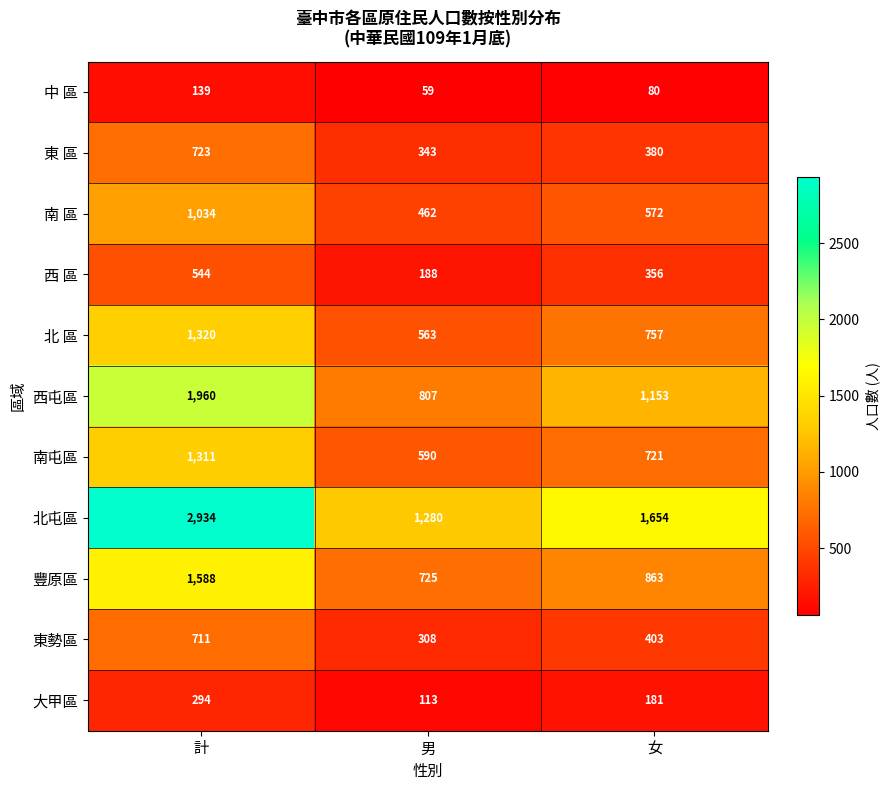

At 女, list the series in order from largest to smallest.

北屯區, 西屯區, 豐原區, 北 區, 南屯區, 南 區, 東勢區, 東 區, 西 區, 大甲區, 中 區